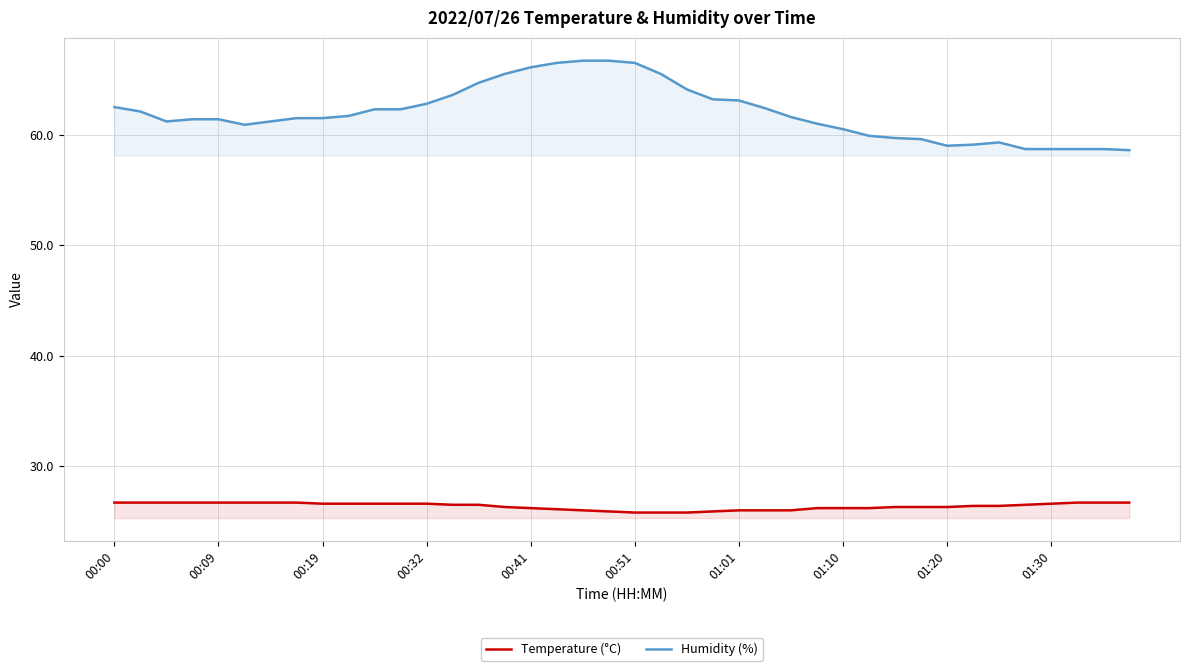

True or false: Temperature (°C) has a value of 26.3 at 01:20.

True